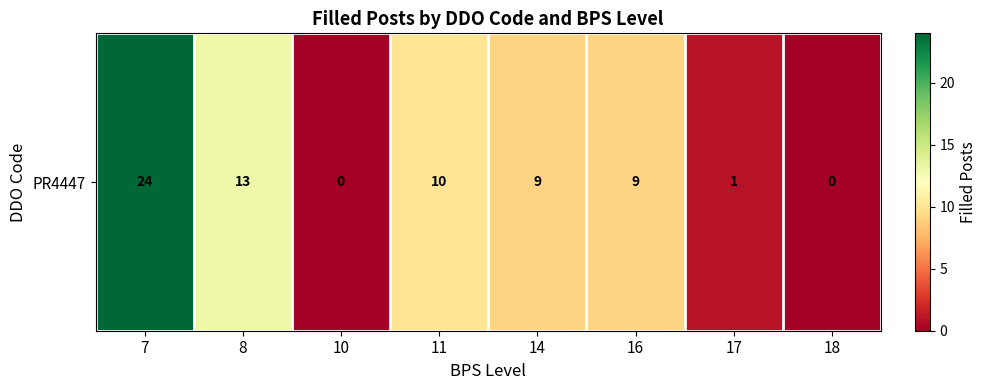

Count the number of values greater than 9.

3